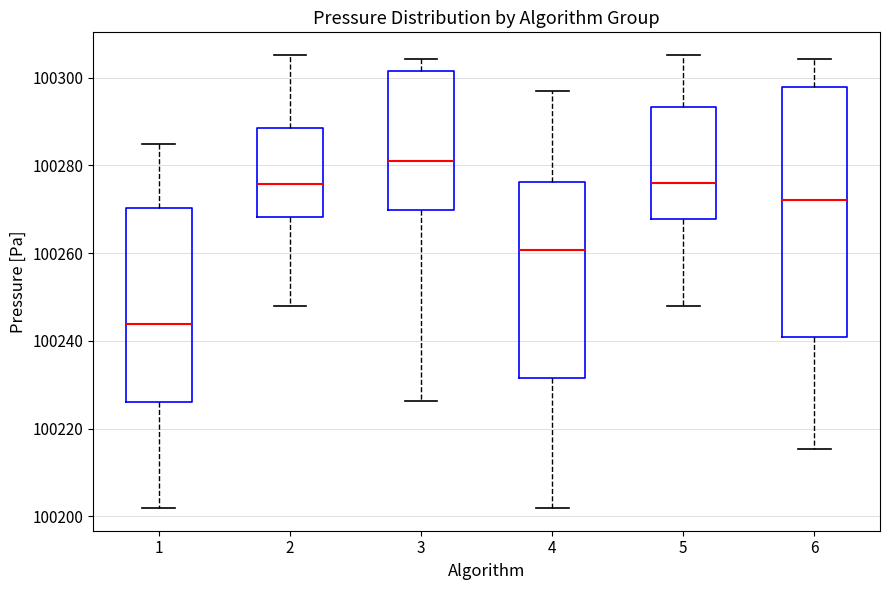

Reading left to right, read every box against the y-axis: the position of its median line, the range the box covers, and the ends of its whiskers. The values are not printed on the chart, so give them approximately, as read against the axis.

1: median 100244, box 100226 to 100270, whiskers 100202 to 100284
2: median 100276, box 100268 to 100288, whiskers 100248 to 100306
3: median 100282, box 100270 to 100302, whiskers 100226 to 100304
4: median 100260, box 100232 to 100276, whiskers 100202 to 100298
5: median 100276, box 100268 to 100294, whiskers 100248 to 100306
6: median 100272, box 100240 to 100298, whiskers 100216 to 100304